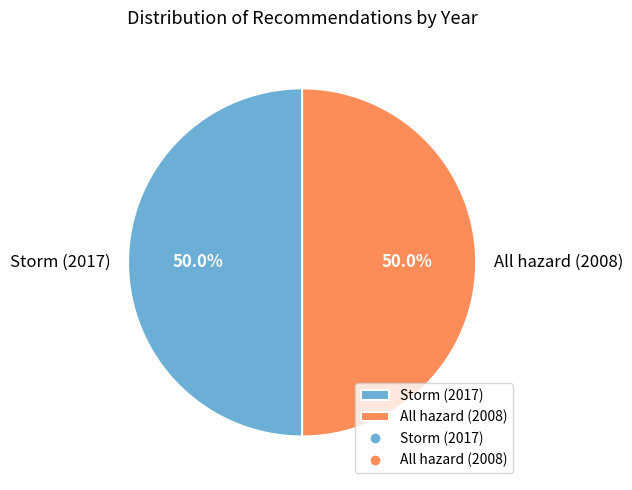

What percentage do All hazard (2008) and Storm (2017) together represent?

100.0%